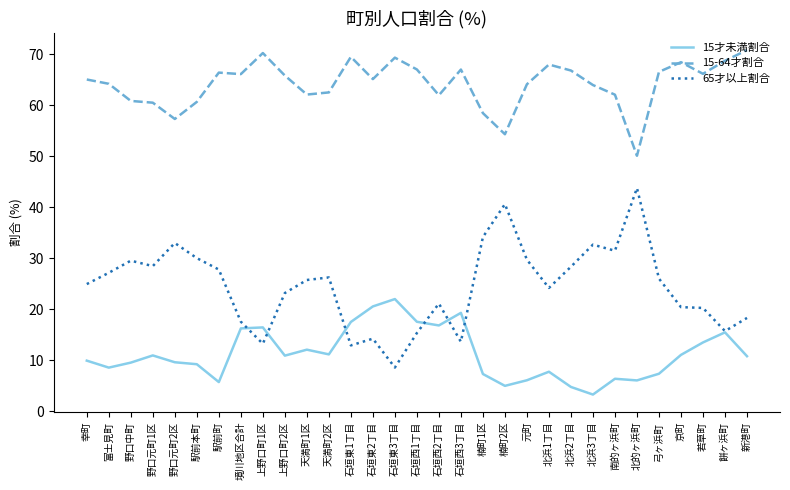

Which series has the largest total across all categories?

15-64才割合